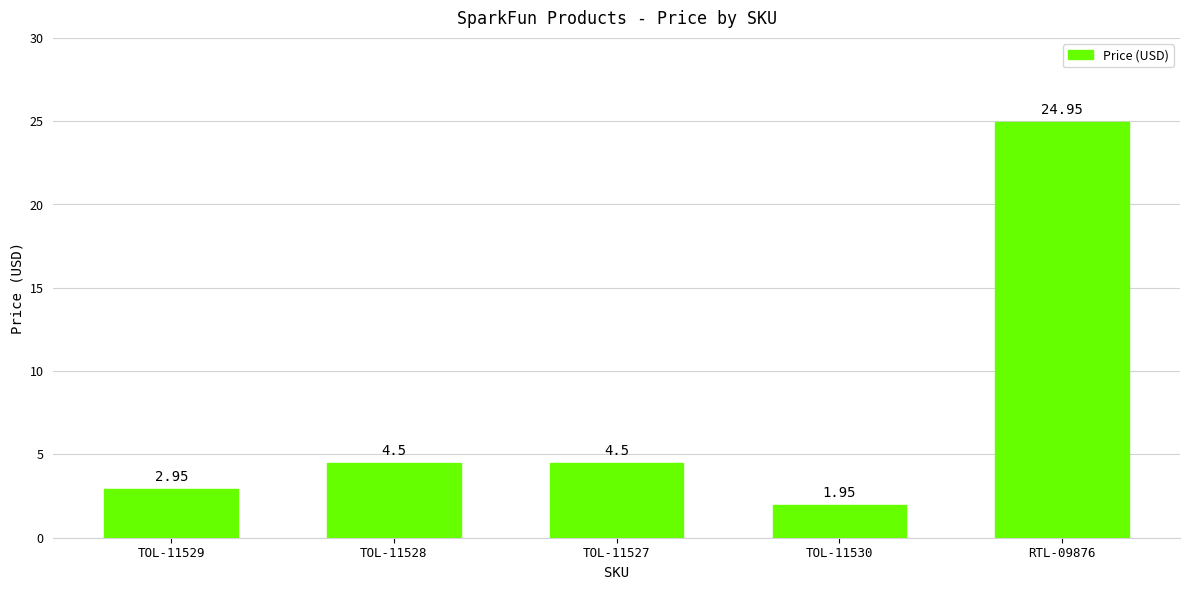

The chart shows a value of 4.5 at TOL-11528. True or false?

True